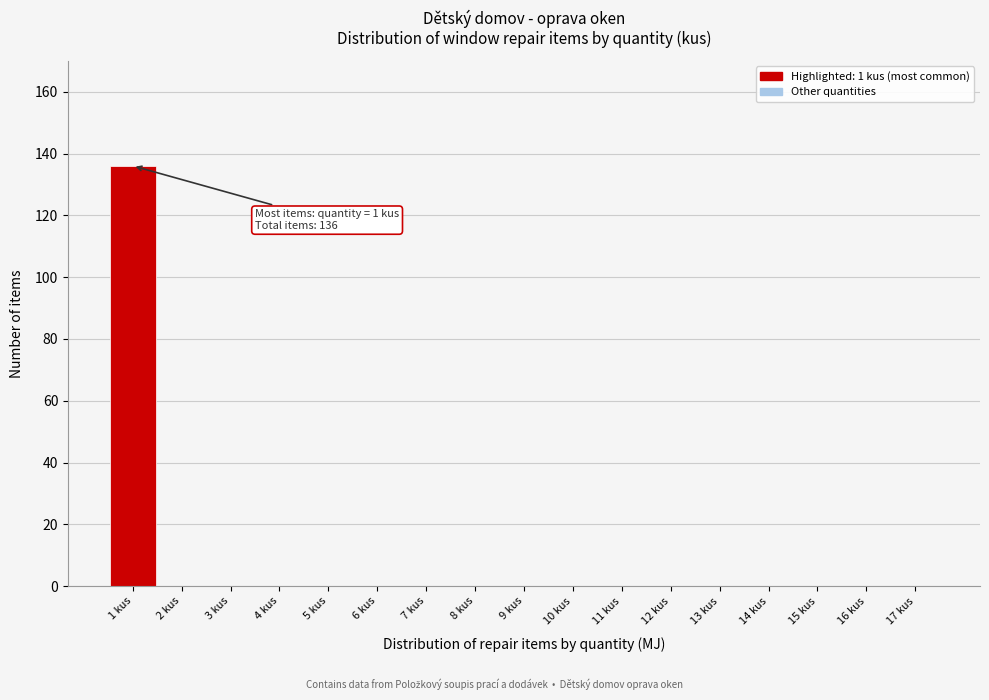

Which range on the x-axis has the tallest bar?

0.5 to 1.5